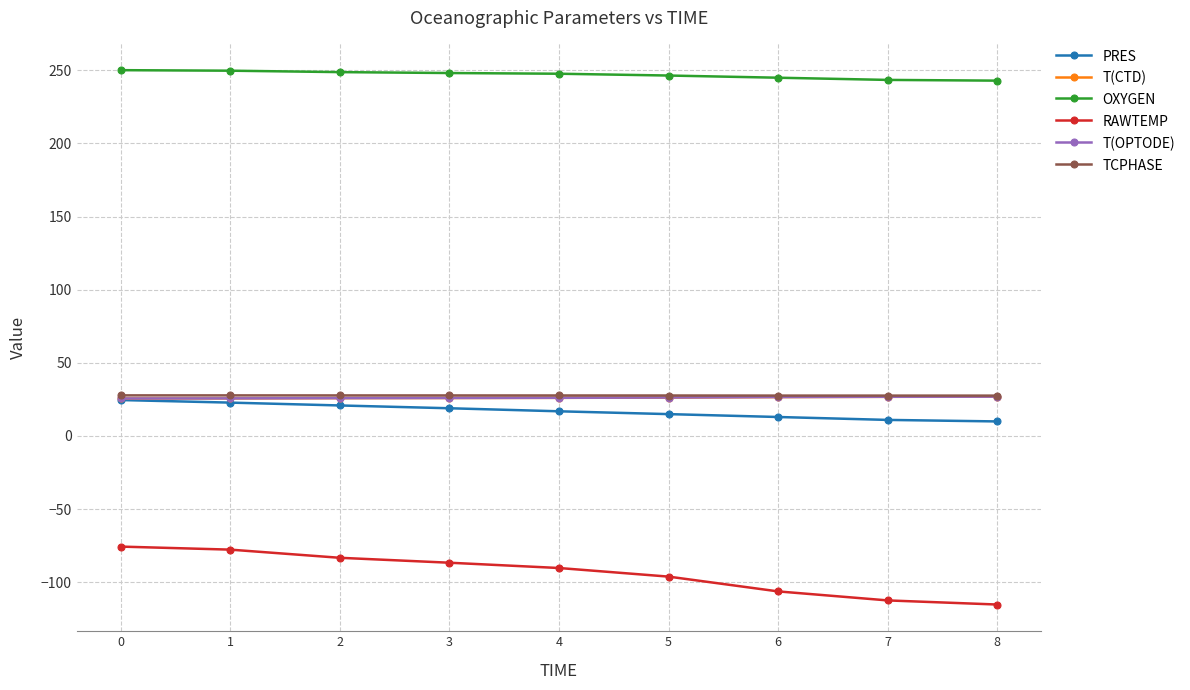

True or false: OXYGEN has a value of 393.1 at 7.

False